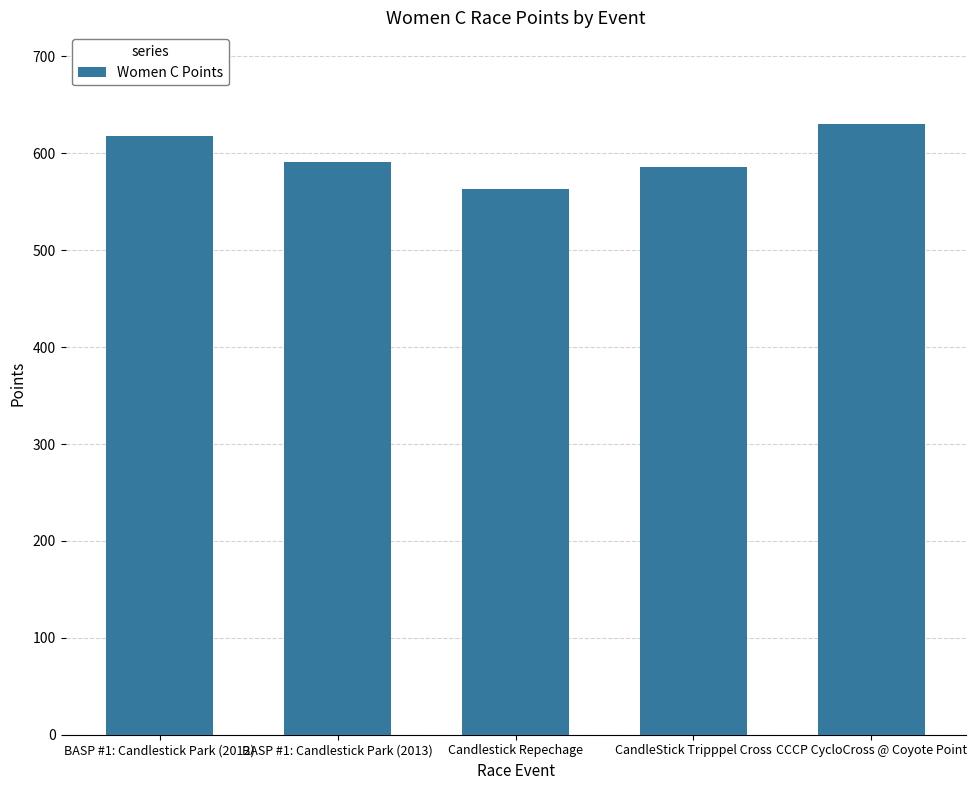

Reading right to left, list all the values displayed in this chart.

CCCP CycloCross @ Coyote Point=630.4	CandleStick Tripppel Cross=586.4	Candlestick Repechage=562.8	BASP #1: Candlestick Park (2013)=591.0	BASP #1: Candlestick Park (2012)=618.0